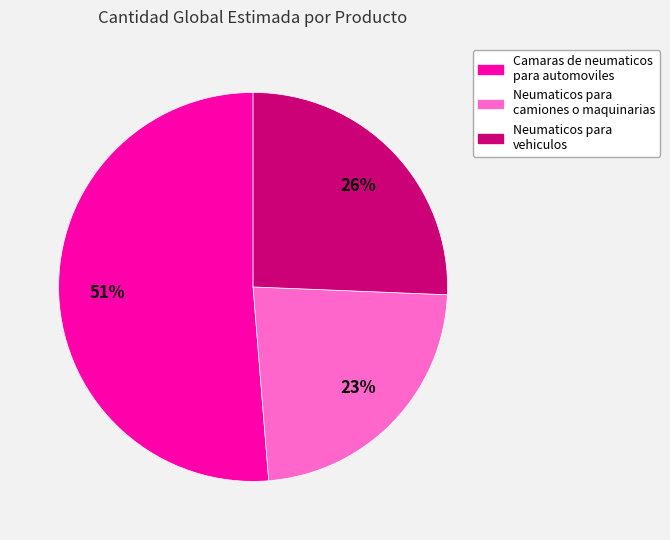

Rank the categories by value from highest to lowest.

Camaras de neumaticos para automoviles, Neumaticos para vehiculos, Neumaticos para camiones o maquinarias